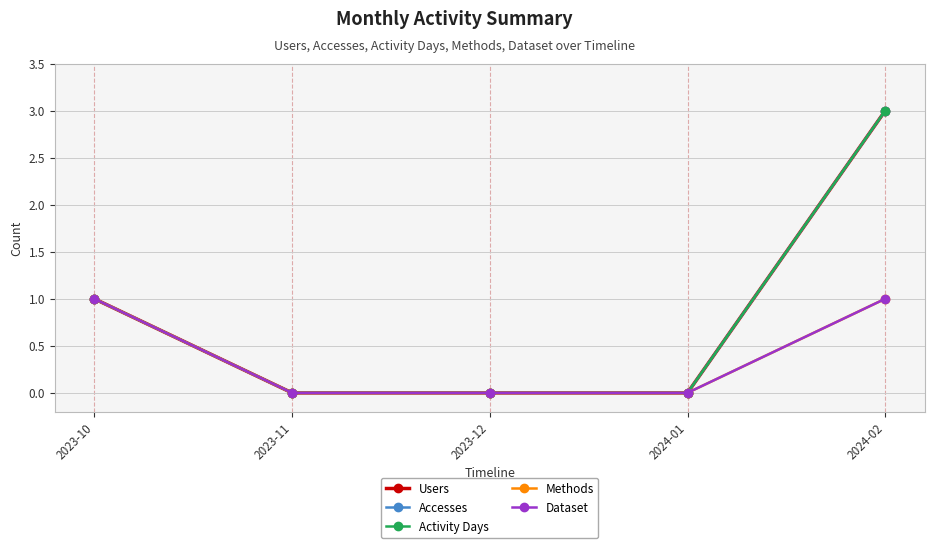

At which category is the sum across all series the highest?

2024-02